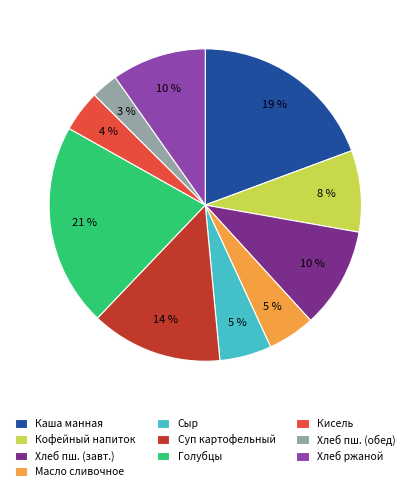

True or false: Масло сливочное accounts for 15% of the total.

False